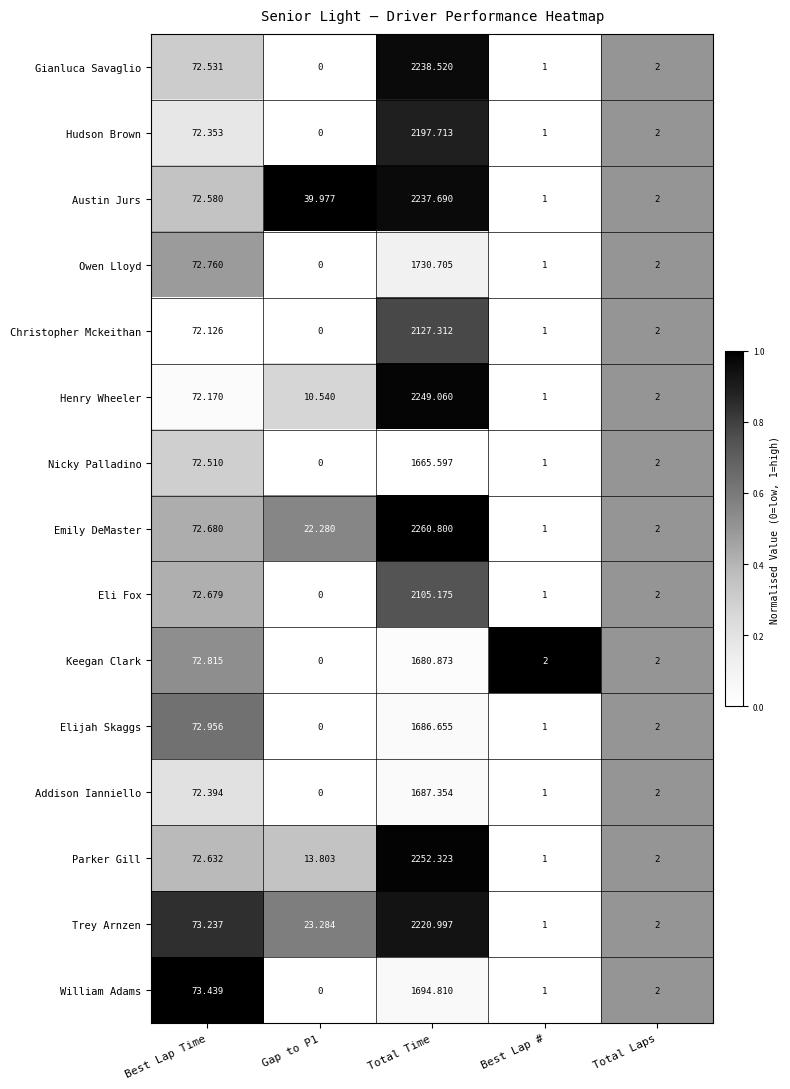

How many data points does each series have?

5